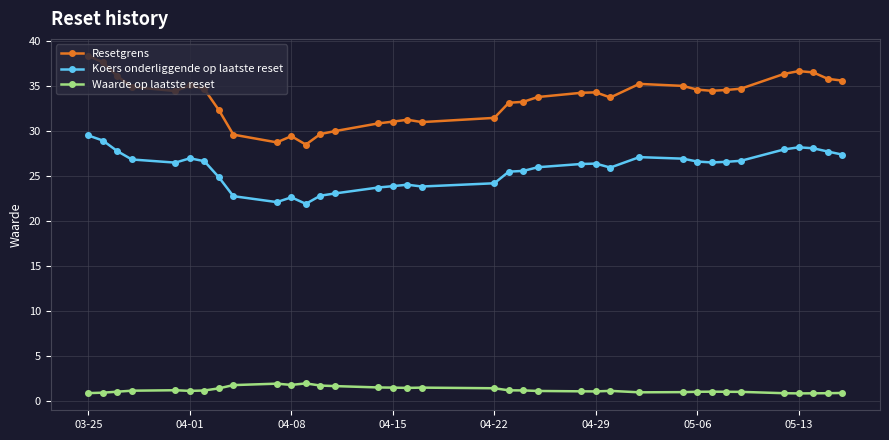

List the series in order of their peak value, highest first.

Resetgrens, Koers onderliggende op laatste reset, Waarde op laatste reset